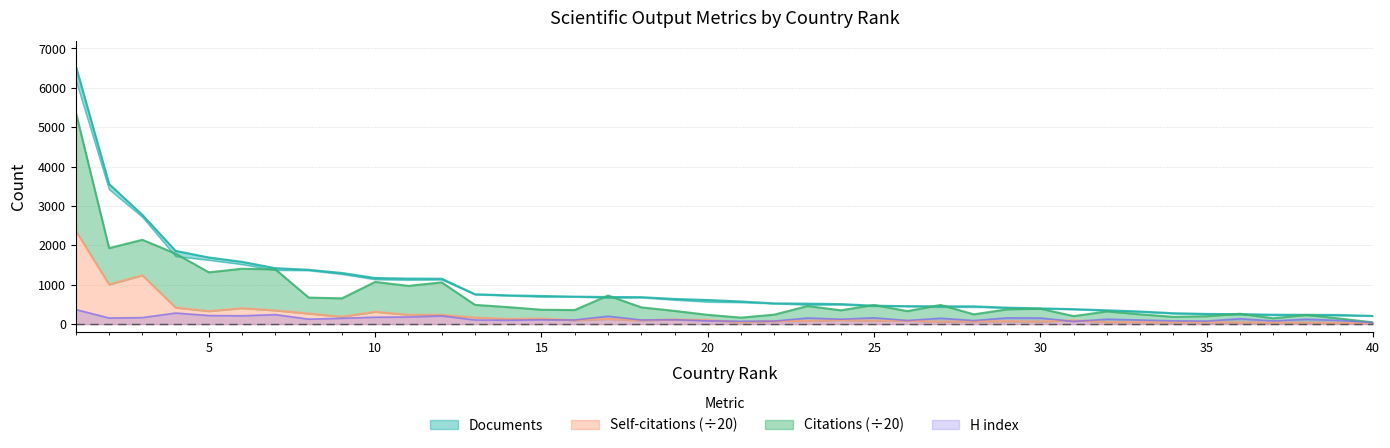

What is the minimum value shown in the chart?

21.7